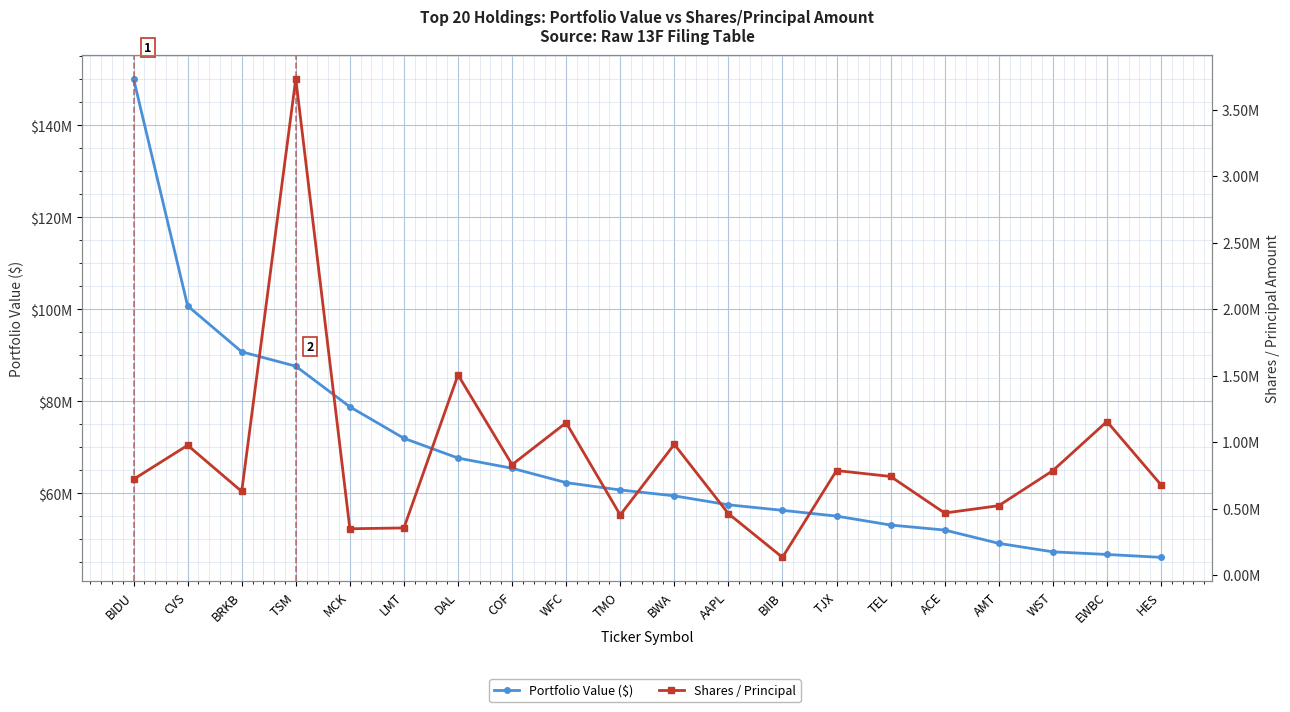

Reading left to right, what are all the values shown in this chart?

Portfolio Value ($): 150151000	100766000	90782000	87651000	78828000	71979000	67684000	65463000	62343000	60747000	59467000	57521000	56322000	55068000	53123000	52035000	49143000	47300000	46730000	46099000
Shares / Principal: 720496	976320	629036	3732998	348489	354644	1505423	830535	1146005	452185	983250	462279	133388	786123	741738	466719	521963	785590	1154956	679221